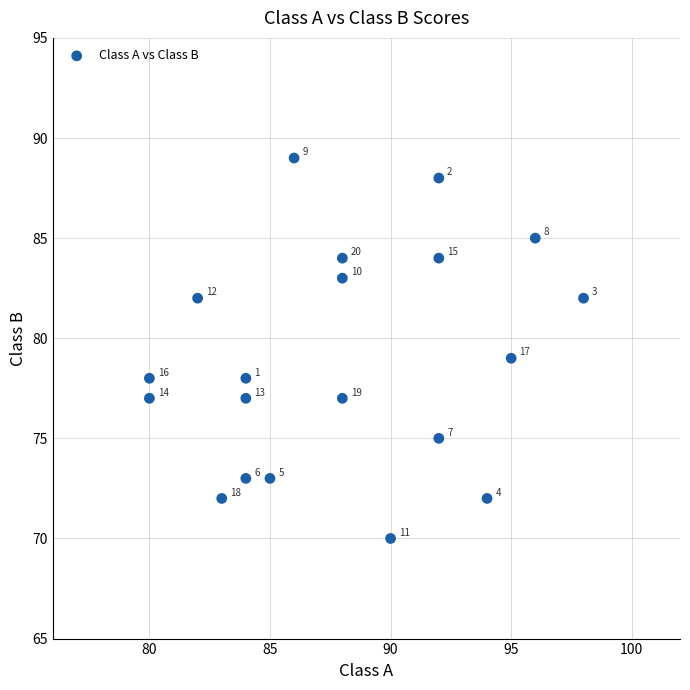

What is the range of Y values (max minus min)?

19